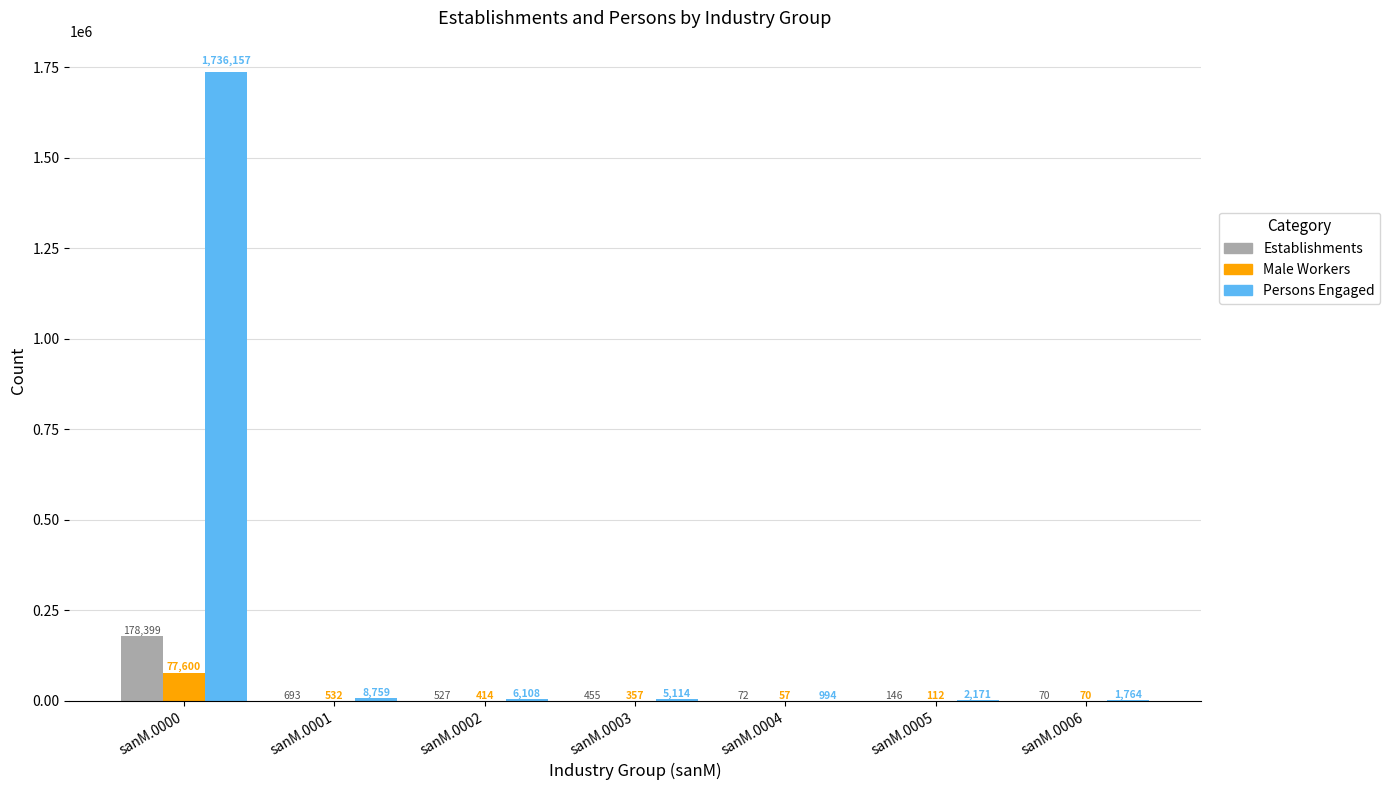

At which label does Persons Engaged reach its peak?

sanM.0000